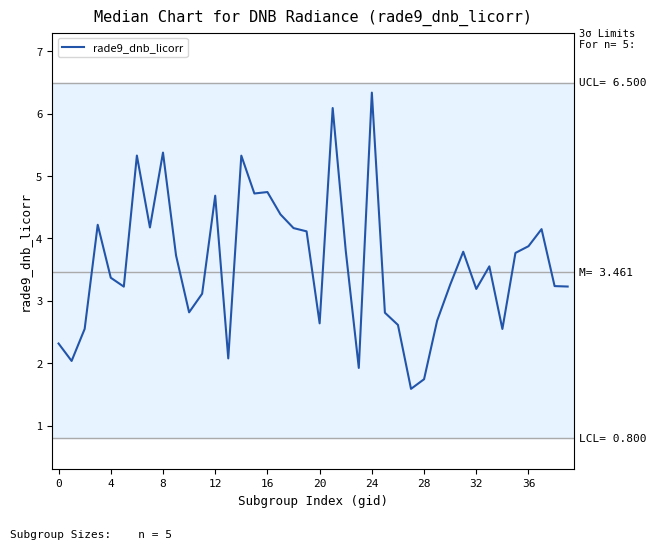

What is the difference between the maximum and minimum values?

4.7